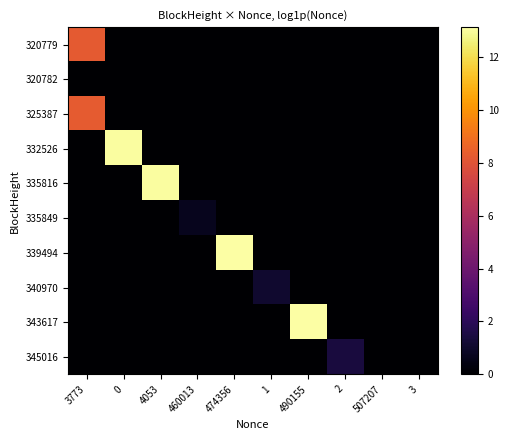

Which series has the largest range (max minus min)?

row_8